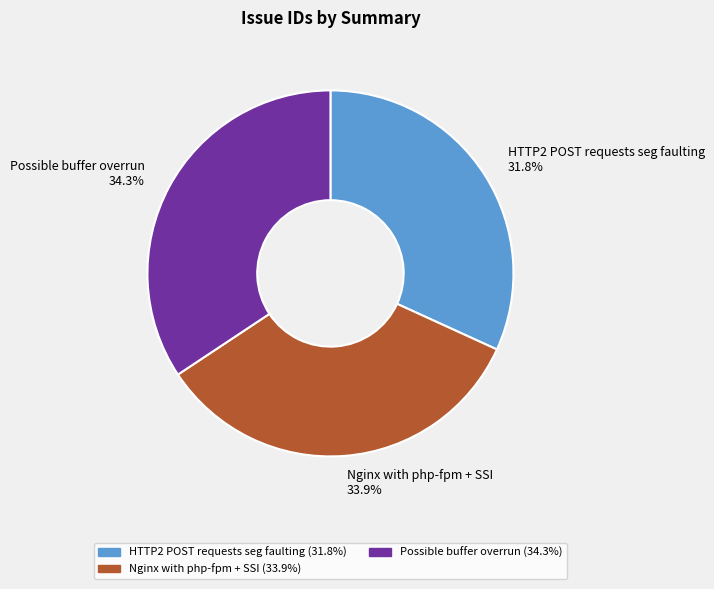

Between HTTP2 POST requests seg faulting and Possible buffer overrun, which is larger?

Possible buffer overrun